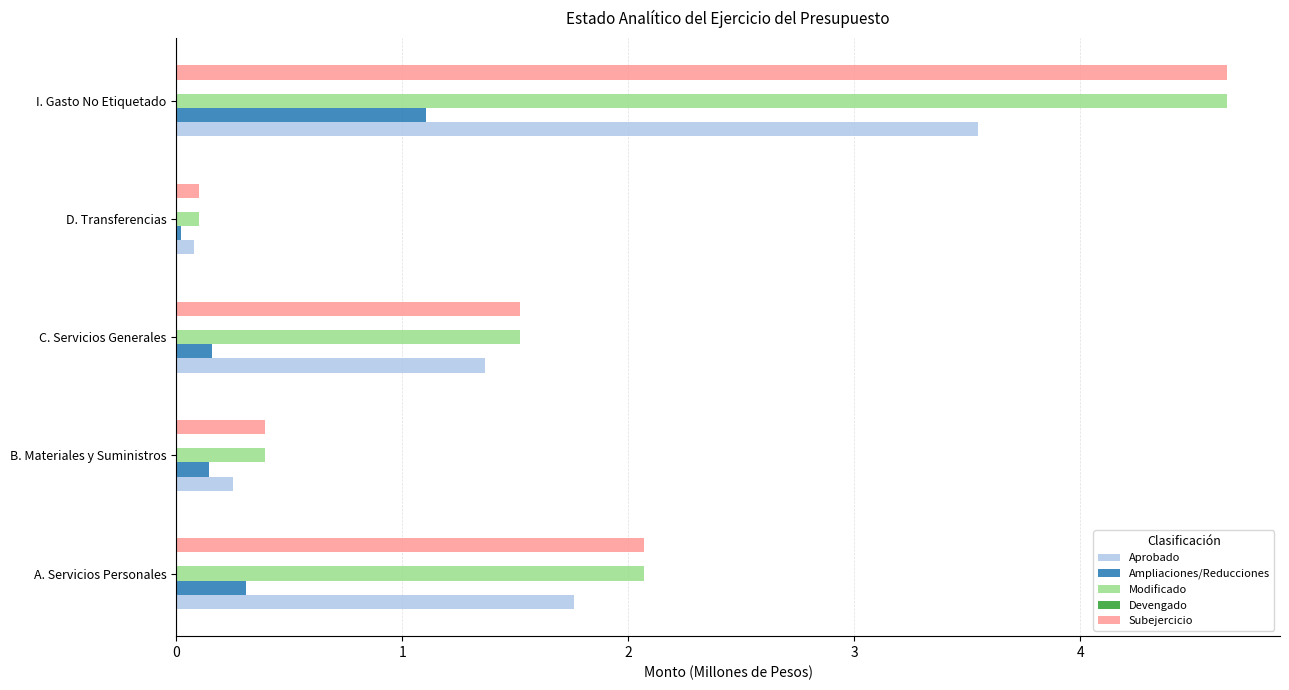

True or false: Subejercicio has a value of 2.5 at C. Servicios Generales.

False